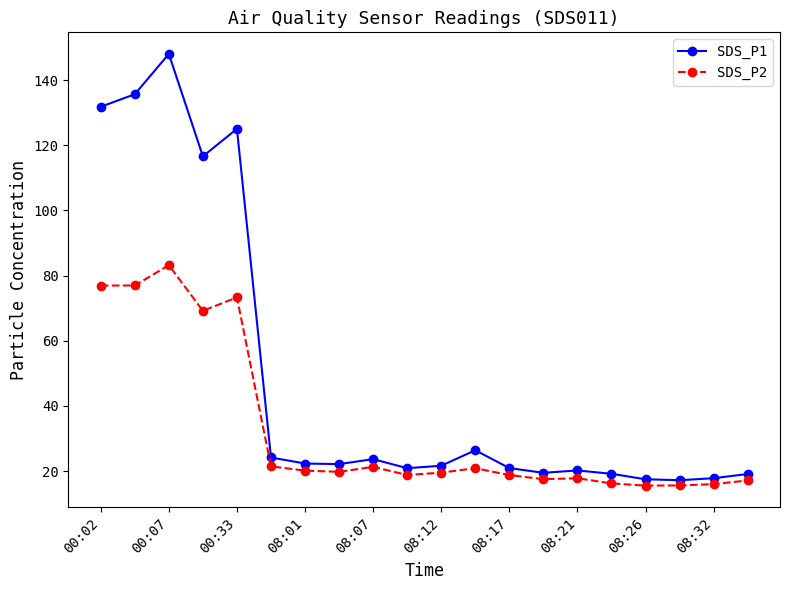

What is the lowest value of the SDS_P2 series?

15.6